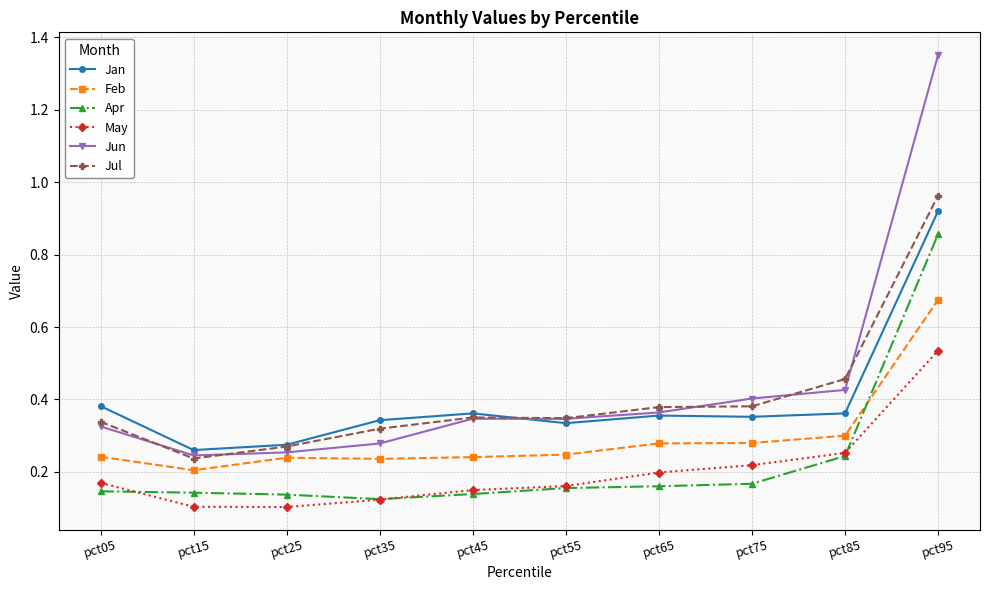

What is the total value across all series at pct05?

1.6